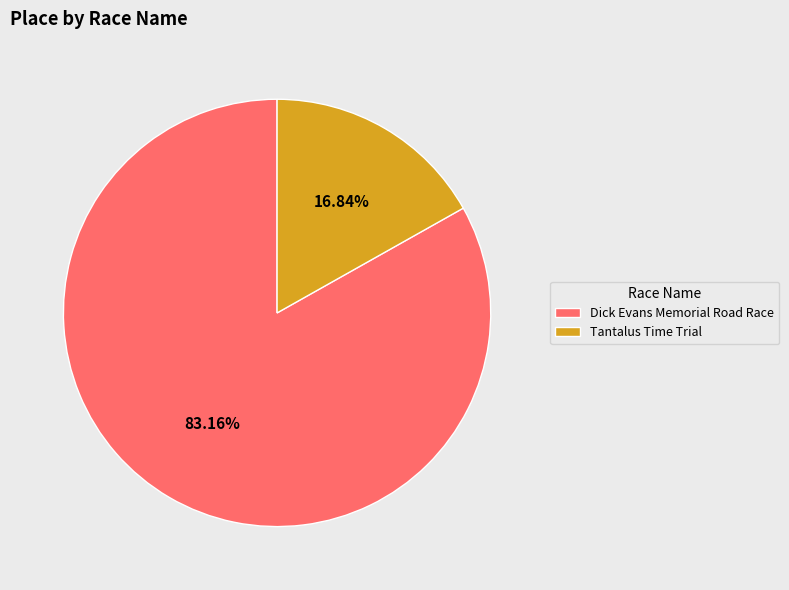

What is the largest slice in the pie chart?

Dick Evans Memorial Road Race